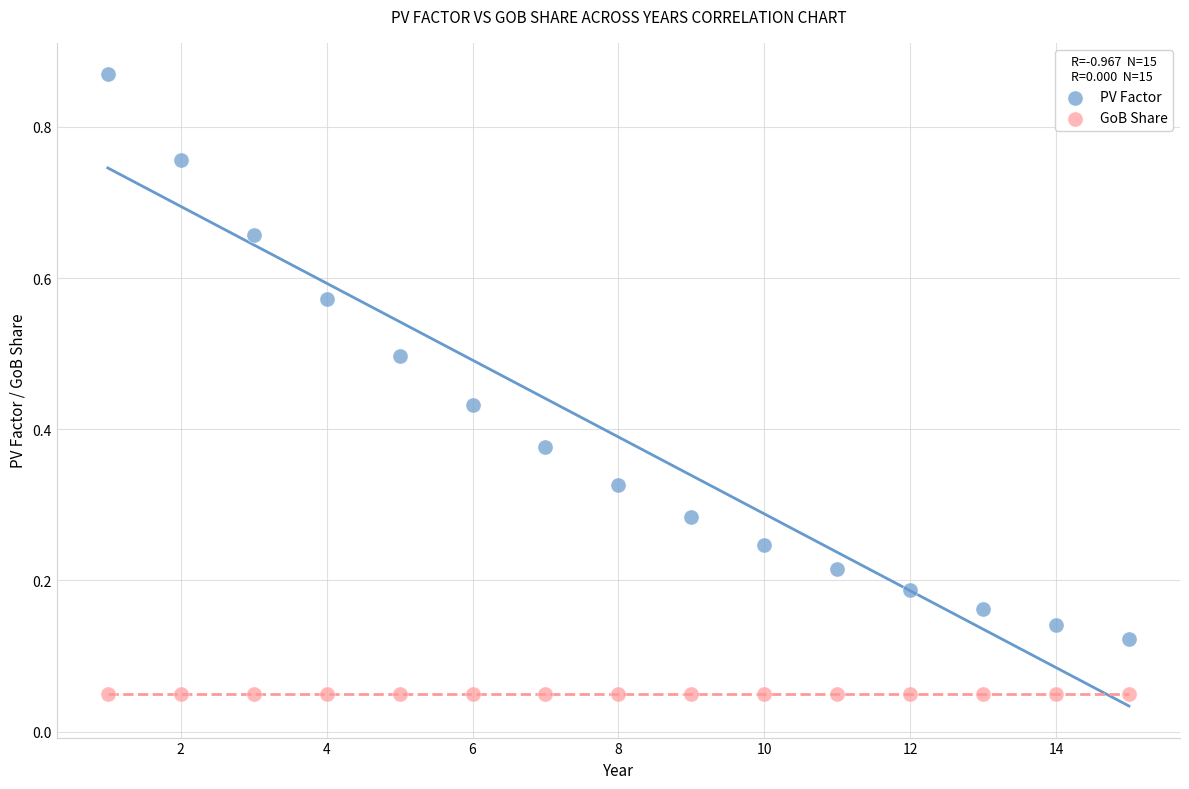

Which series contains the lowest Y value?

GoB Share